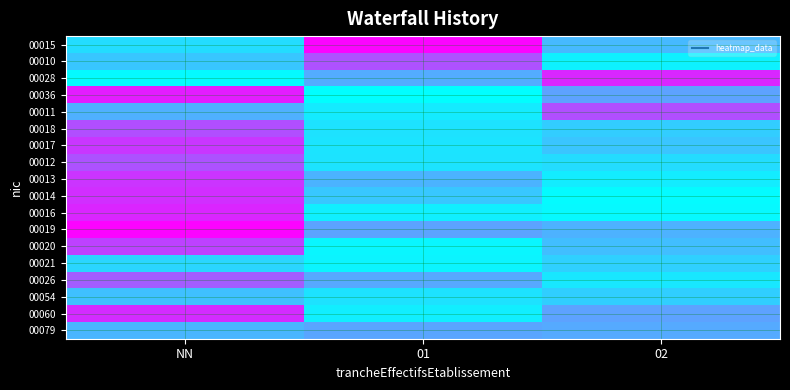

What is the total value across all series at 01?

6.9